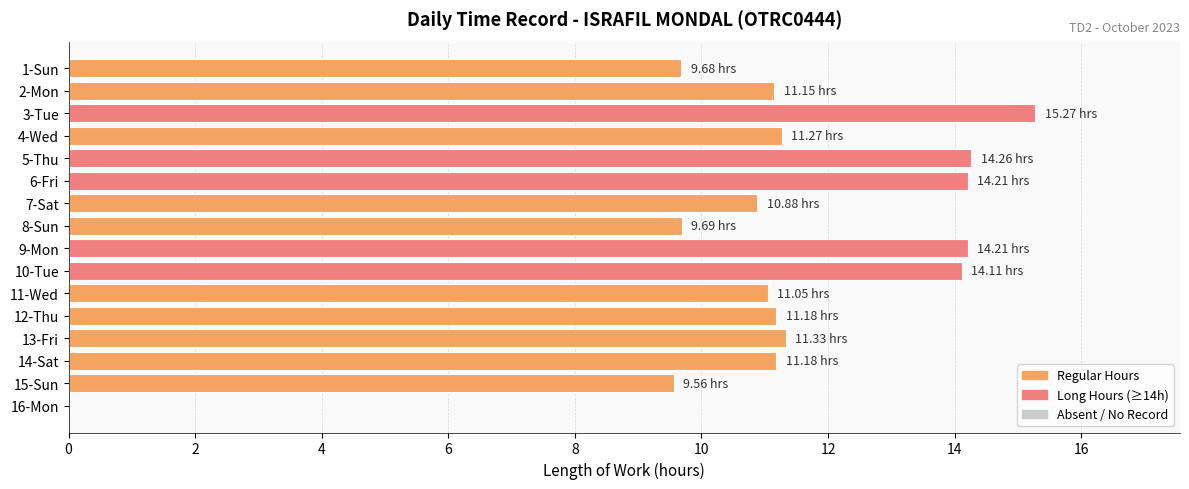

What is the change in value from 3-Tue to 11-Wed?

-4.2